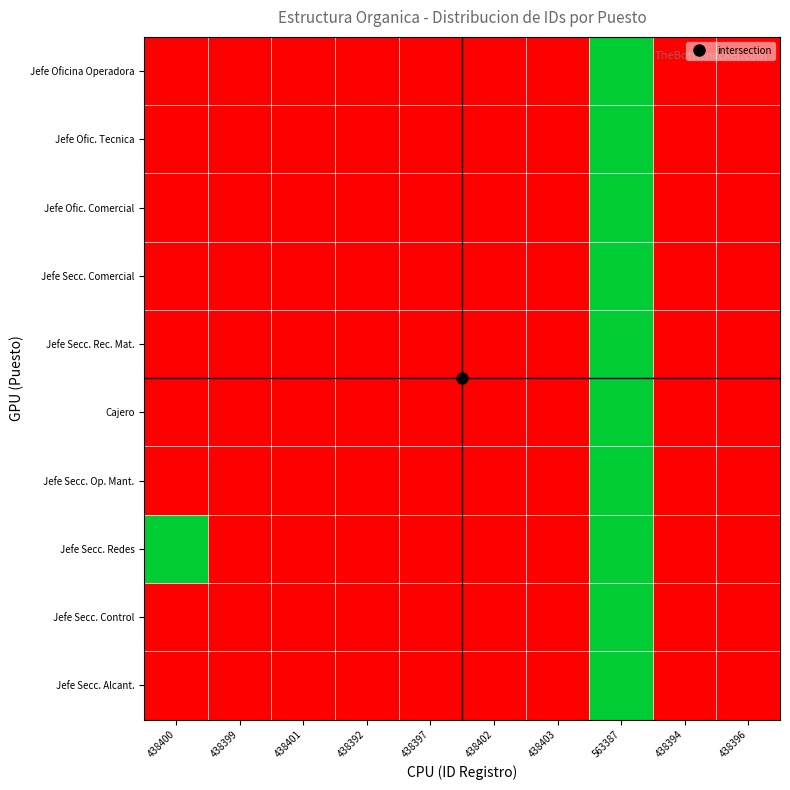

Reading left to right, extract all data points from this chart.

Jefe Oficina Operadora: 438400=0.0	438399=0.0	438401=0.0	438392=0.0	438397=0.0	438402=0.0	438403=0.0	563387=1.0	438394=0.0	438396=0.0
Jefe Ofic. Tecnica: 438400=0.0	438399=0.0	438401=0.0	438392=0.0	438397=0.0	438402=0.0	438403=0.0	563387=1.0	438394=0.0	438396=0.0
Jefe Ofic. Comercial: 438400=0.0	438399=0.0	438401=0.0	438392=0.0	438397=0.0	438402=0.0	438403=0.0	563387=1.0	438394=0.0	438396=0.0
Jefe Secc. Comercial: 438400=0.0	438399=0.0	438401=0.0	438392=0.0	438397=0.0	438402=0.0	438403=0.0	563387=1.0	438394=0.0	438396=0.0
Jefe Secc. Rec. Mat.: 438400=0.0	438399=0.0	438401=0.0	438392=0.0	438397=0.0	438402=0.0	438403=0.0	563387=1.0	438394=0.0	438396=0.0
Cajero: 438400=0.0	438399=0.0	438401=0.0	438392=0.0	438397=0.0	438402=0.0	438403=0.0	563387=1.0	438394=0.0	438396=0.0
Jefe Secc. Op. Mant.: 438400=0.0	438399=0.0	438401=0.0	438392=0.0	438397=0.0	438402=0.0	438403=0.0	563387=1.0	438394=0.0	438396=0.0
Jefe Secc. Redes: 438400=1.0	438399=0.0	438401=0.0	438392=0.0	438397=0.0	438402=0.0	438403=0.0	563387=1.0	438394=0.0	438396=0.0
Jefe Secc. Control: 438400=0.0	438399=0.0	438401=0.0	438392=0.0	438397=0.0	438402=0.0	438403=0.0	563387=1.0	438394=0.0	438396=0.0
Jefe Secc. Alcant.: 438400=0.0	438399=0.0	438401=0.0	438392=0.0	438397=0.0	438402=0.0	438403=0.0	563387=1.0	438394=0.0	438396=0.0